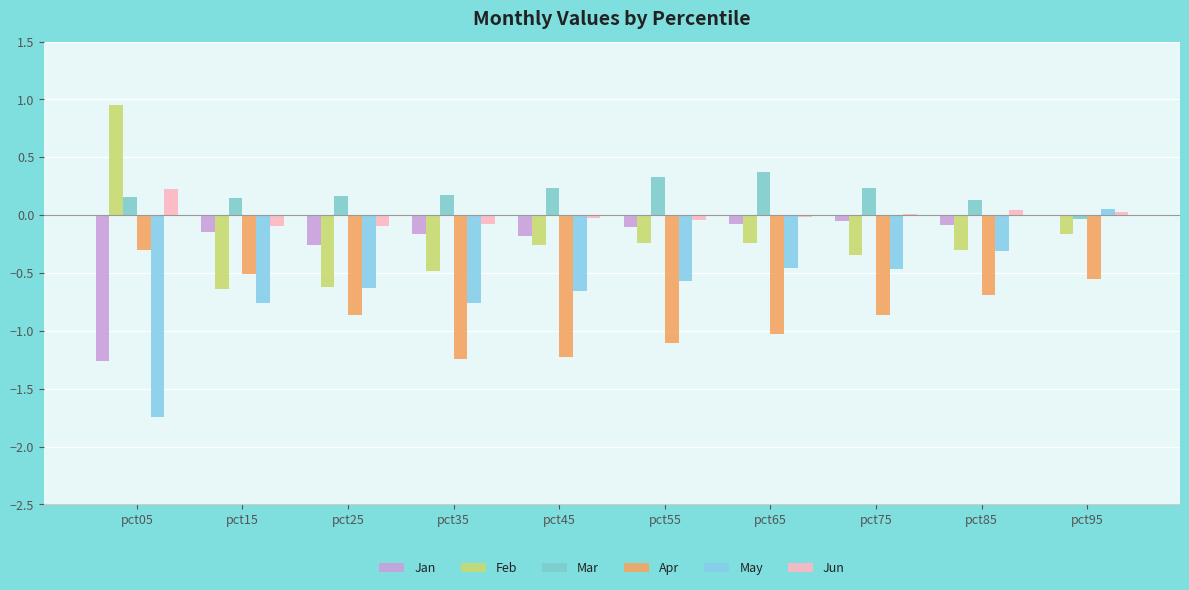

What is the total value across all series at pct95?

-0.7